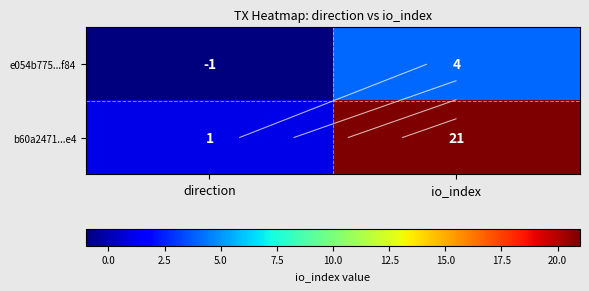

Count the number of categories in the chart.

2